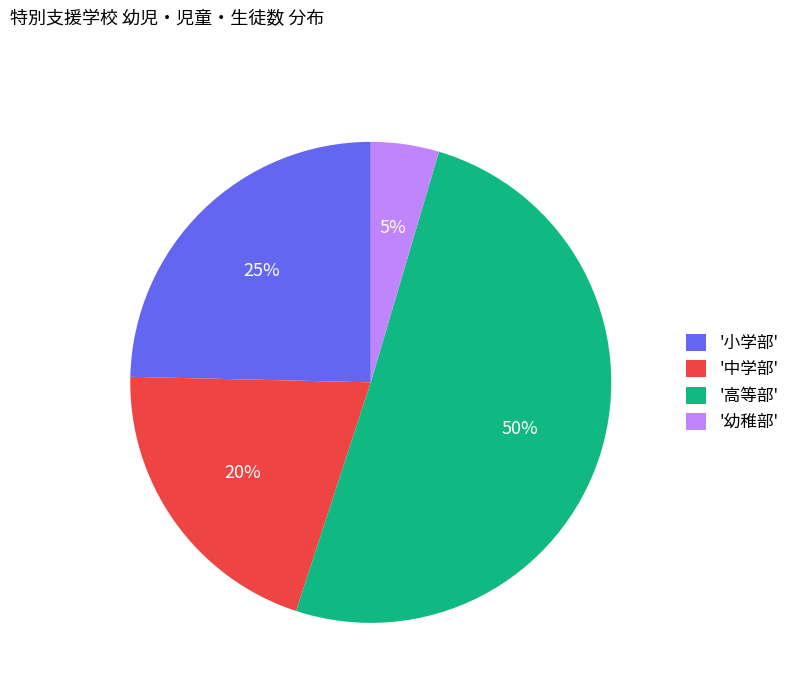

To the nearest percent, what portion does '幼稚部' represent?

5%